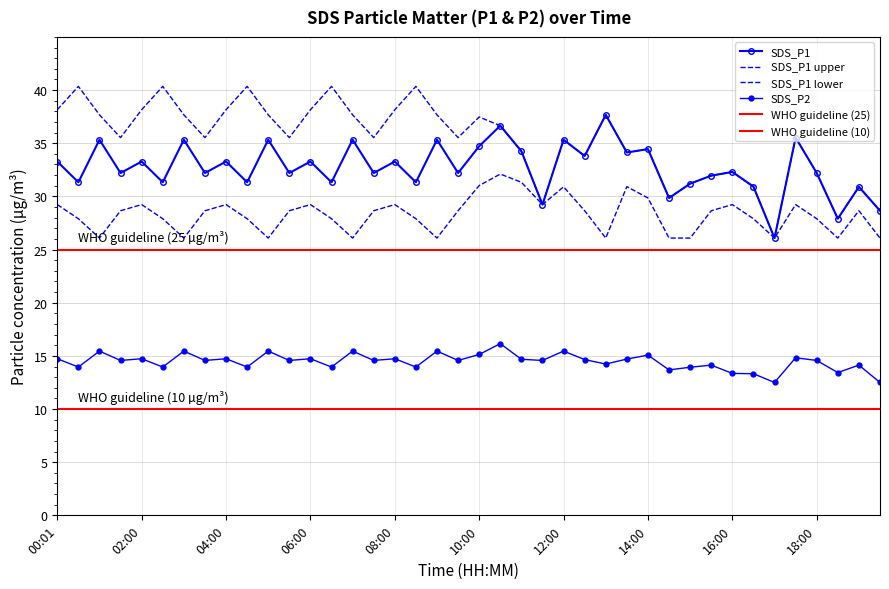

Reading left to right, list all the values displayed in this chart.

SDS_P1: 33.3	31.3	35.3	32.2	33.3	31.3	35.3	32.2	33.3	31.3	35.3	32.2	33.3	31.3	35.3	32.2	33.3	31.3	35.3	32.2	34.7	36.6	34.2	29.2	35.3	33.8	37.7	34.1	34.5	29.9	31.2	31.9	32.3	30.9	26.1	35.5	32.2	27.9	30.9	28.6
SDS_P2: 14.7	13.9	15.4	14.6	14.7	13.9	15.4	14.6	14.7	13.9	15.4	14.6	14.7	13.9	15.4	14.6	14.7	13.9	15.4	14.6	15.1	16.1	14.7	14.6	15.4	14.7	14.2	14.7	15.1	13.7	13.9	14.1	13.3	13.3	12.5	14.8	14.6	13.4	14.1	12.5
SDS_P1_upper: 38.1	40.4	37.7	35.5	38.1	40.4	37.7	35.5	38.1	40.4	37.7	35.5	38.1	40.4	37.7	35.5	38.1	40.4	37.7	35.5	37.5	36.6	34.2	29.2	35.3	33.8	37.7	34.1	34.5	29.9	31.2	31.9	32.3	30.9	26.1	35.5	32.2	27.9	30.9	28.6
SDS_P1_lower: 29.2	27.9	26.1	28.6	29.2	27.9	26.1	28.6	29.2	27.9	26.1	28.6	29.2	27.9	26.1	28.6	29.2	27.9	26.1	28.6	31.0	32.1	31.3	29.2	30.9	28.6	26.1	30.9	29.9	26.1	26.1	28.6	29.2	27.9	26.1	29.2	27.9	26.1	28.6	26.1